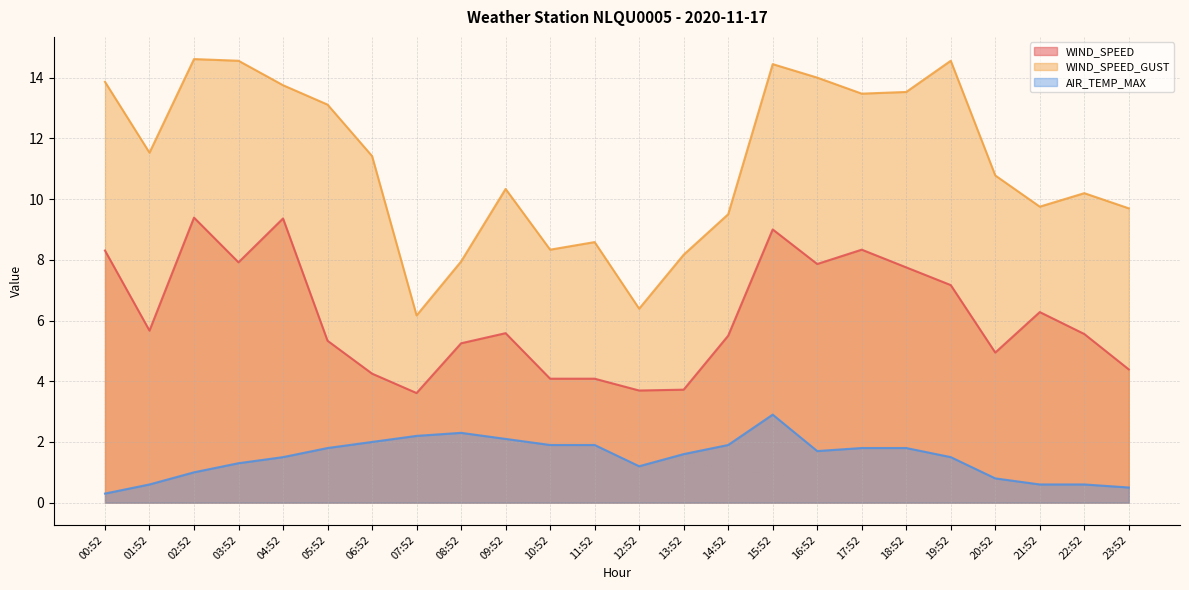

Reading right to left, list all the values displayed in this chart.

WIND_SPEED: 4.4	5.6	6.3	4.9	7.2	7.7	8.3	7.9	9.0	5.5	3.7	3.7	4.1	4.1	5.6	5.2	3.6	4.2	5.3	9.4	7.9	9.4	5.7	8.3
WIND_SPEED_GUST: 9.7	10.2	9.8	10.8	14.6	13.5	13.5	14.0	14.4	9.5	8.2	6.4	8.6	8.3	10.3	7.9	6.2	11.4	13.1	13.8	14.6	14.6	11.5	13.9
AIR_TEMP_MAX: 0.5	0.6	0.6	0.8	1.5	1.8	1.8	1.7	2.9	1.9	1.6	1.2	1.9	1.9	2.1	2.3	2.2	2.0	1.8	1.5	1.3	1.0	0.6	0.3